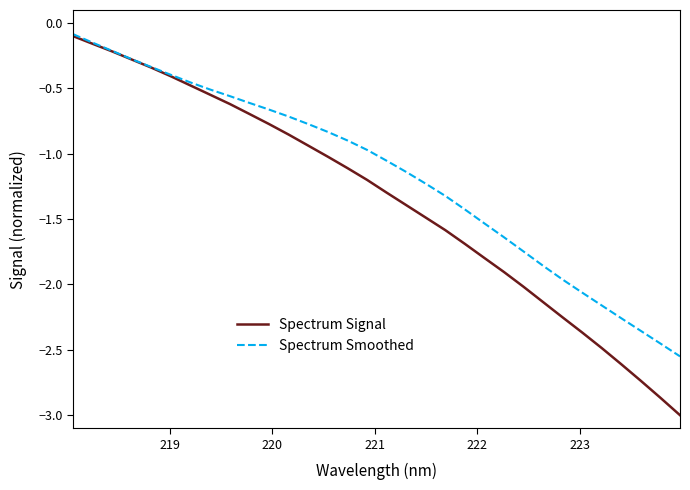

Which series has the largest range (max minus min)?

Spectrum Signal